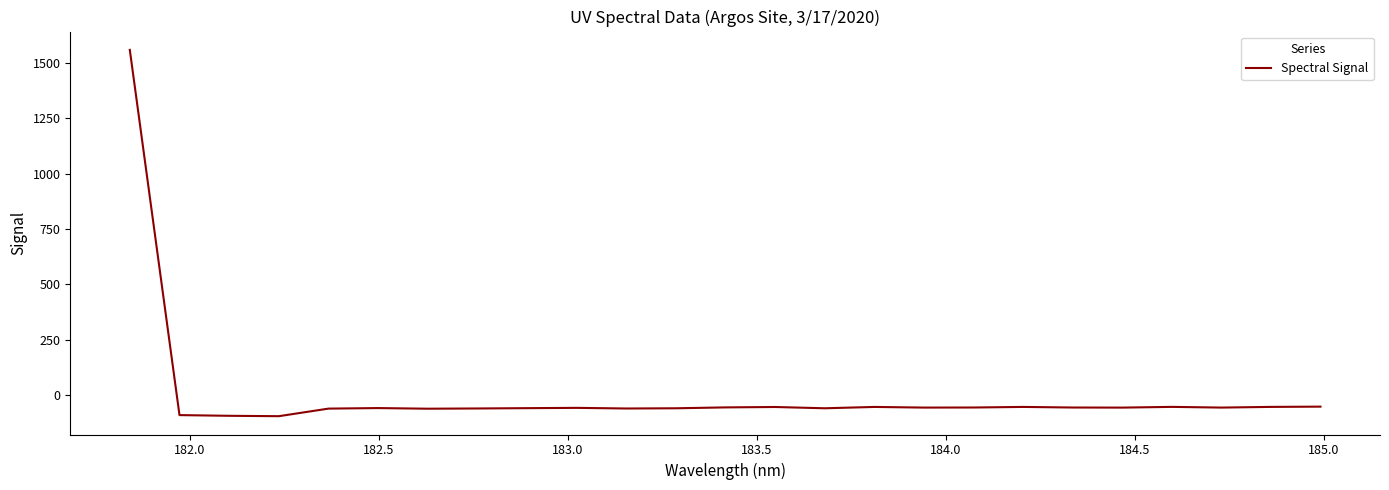

How many positive values are there?

1